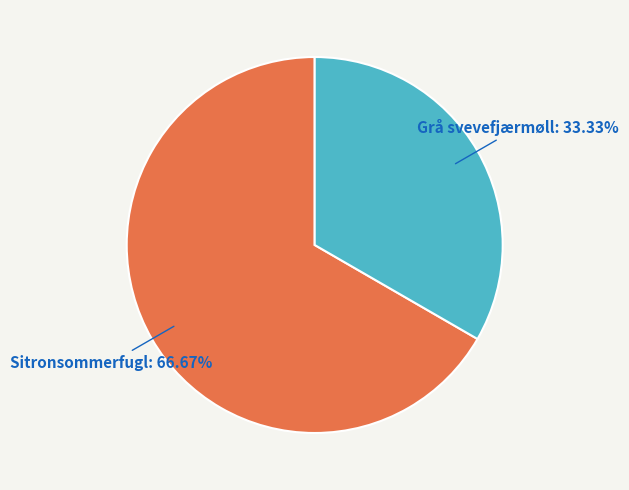

To the nearest percent, what is the average slice percentage?

50%